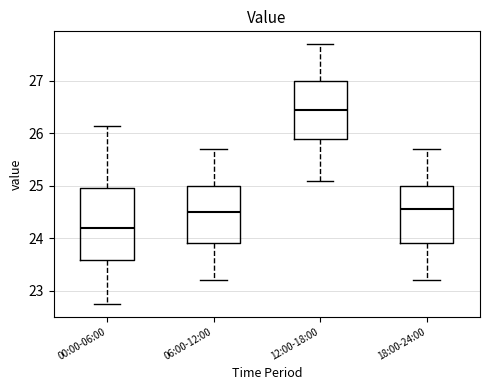

Where is the lower edge of the box for 18:00-24:00 on the y-axis? The values are not printed on the chart, so give them approximately, as read against the axis.

23.9